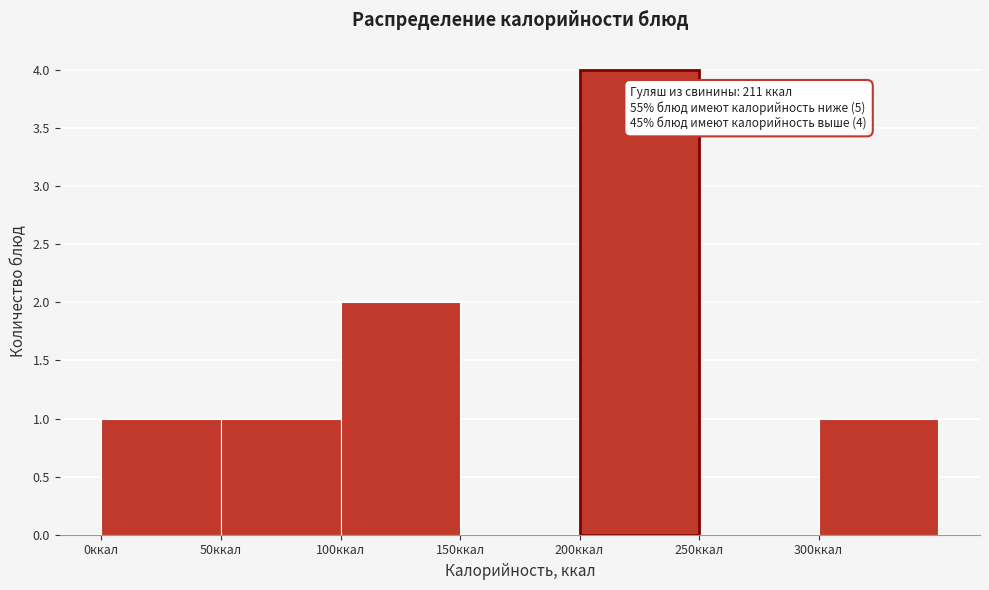

Which range on the x-axis has the tallest bar?

200 to 250